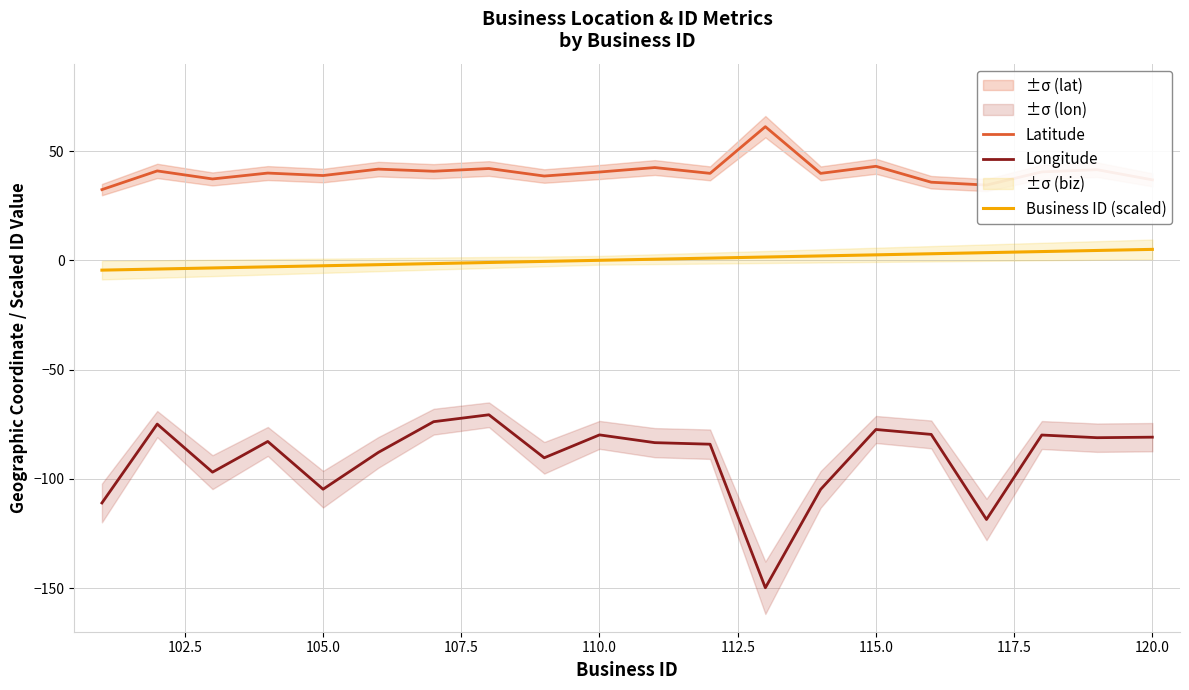

Is it true that Business ID (scaled) equals 2.5 at 115.0?

True